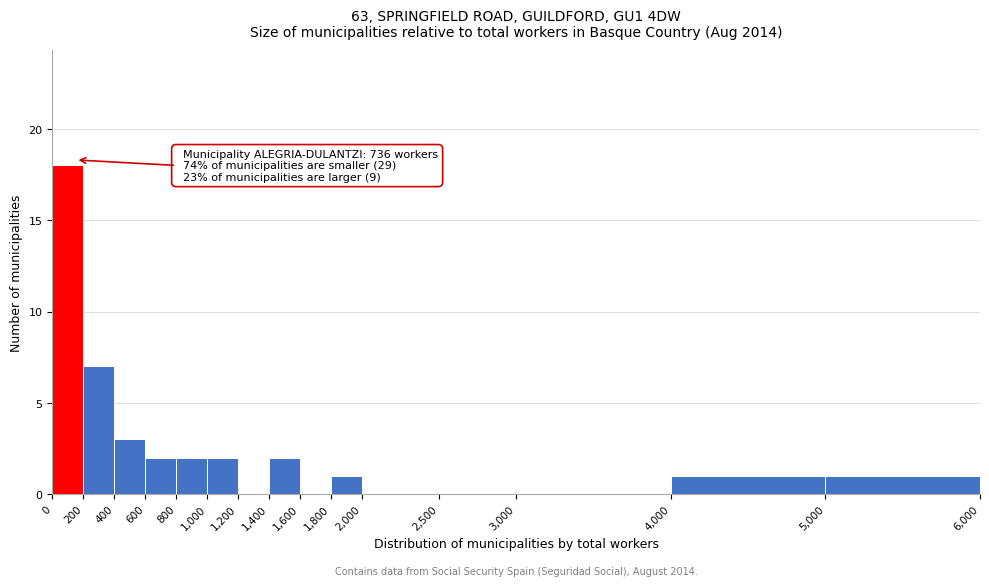

Over which range of the x-axis is the bar tallest?

0 to 200